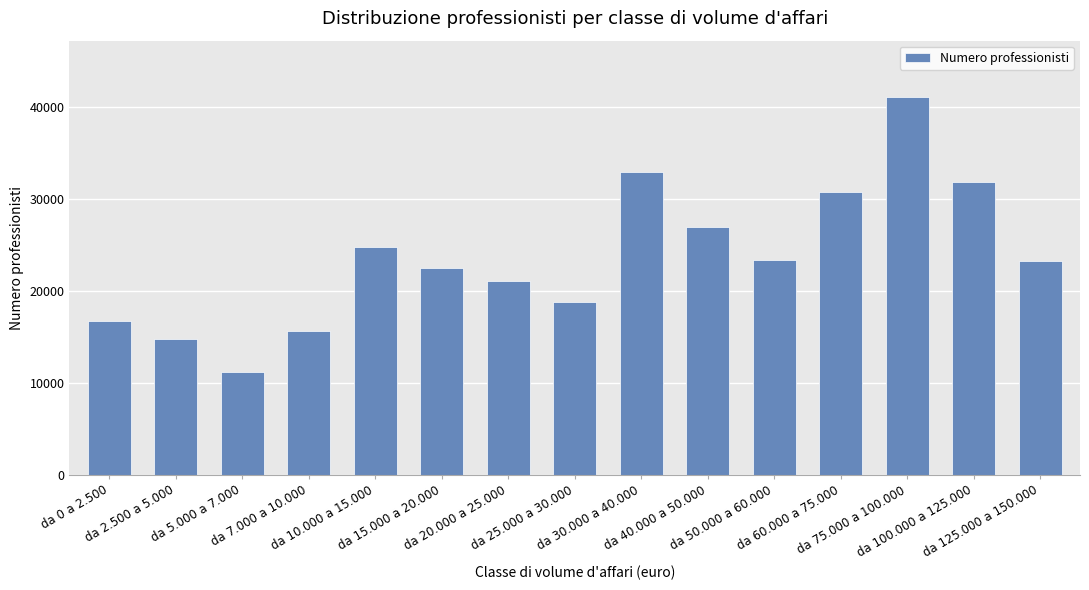

What position from the left is da 40.000 a 50.000?

10